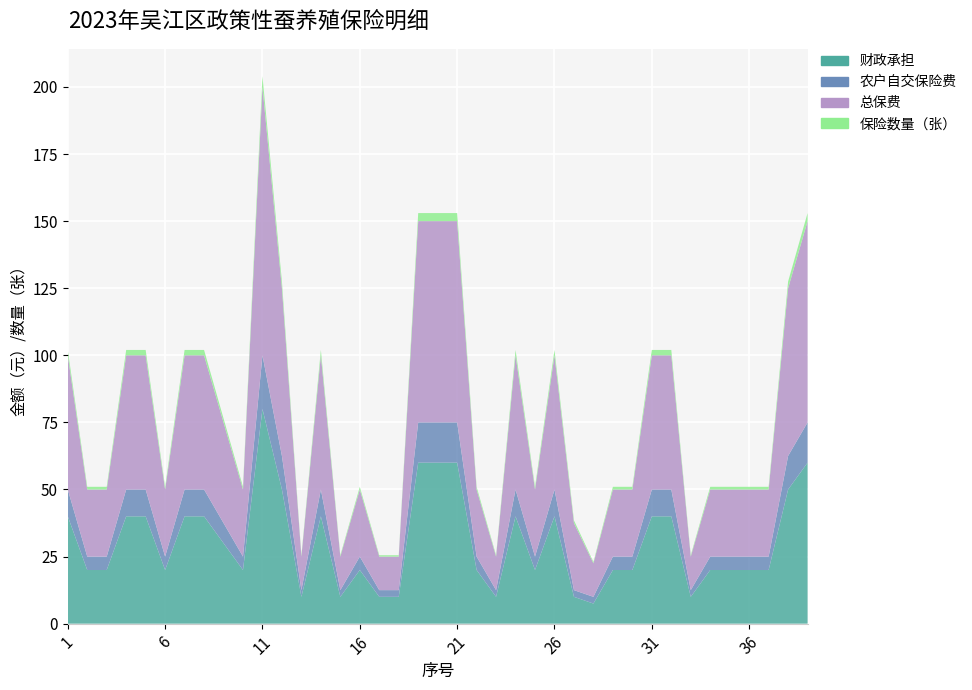

Reading left to right, transcribe all the data shown in this chart.

财政承担: 40.0	20.0	20.0	40.0	40.0	20.0	40.0	40.0	30.0	20.0	80.0	50.0	10.0	40.0	10.0	20.0	10.0	10.0	60.0	60.0	60.0	20.0	10.0	40.0	20.0	40.0	10.0	7.5	20.0	20.0	40.0	40.0	10.0	20.0	20.0	20.0	20.0	50.0	60.0
农户自交保险费: 10.0	5.0	5.0	10.0	10.0	5.0	10.0	10.0	7.5	5.0	20.0	12.5	2.5	10.0	2.5	5.0	2.5	2.5	15.0	15.0	15.0	5.0	2.5	10.0	5.0	10.0	2.5	2.5	5.0	5.0	10.0	10.0	2.5	5.0	5.0	5.0	5.0	12.5	15.0
保险数量（张）: 2.0	1.0	1.0	2.0	2.0	1.0	2.0	2.0	1.5	1.0	4.0	2.5	0.5	2.0	0.5	1.0	0.5	0.5	3.0	3.0	3.0	1.0	0.5	2.0	1.0	2.0	1.0	0.5	1.0	1.0	2.0	2.0	0.5	1.0	1.0	1.0	1.0	2.5	3.0
总保费: 50.0	25.0	25.0	50.0	50.0	25.0	50.0	50.0	37.5	25.0	100.0	62.5	12.5	50.0	12.5	25.0	12.5	12.5	75.0	75.0	75.0	25.0	12.5	50.0	25.0	50.0	25.0	12.5	25.0	25.0	50.0	50.0	12.5	25.0	25.0	25.0	25.0	62.5	75.0